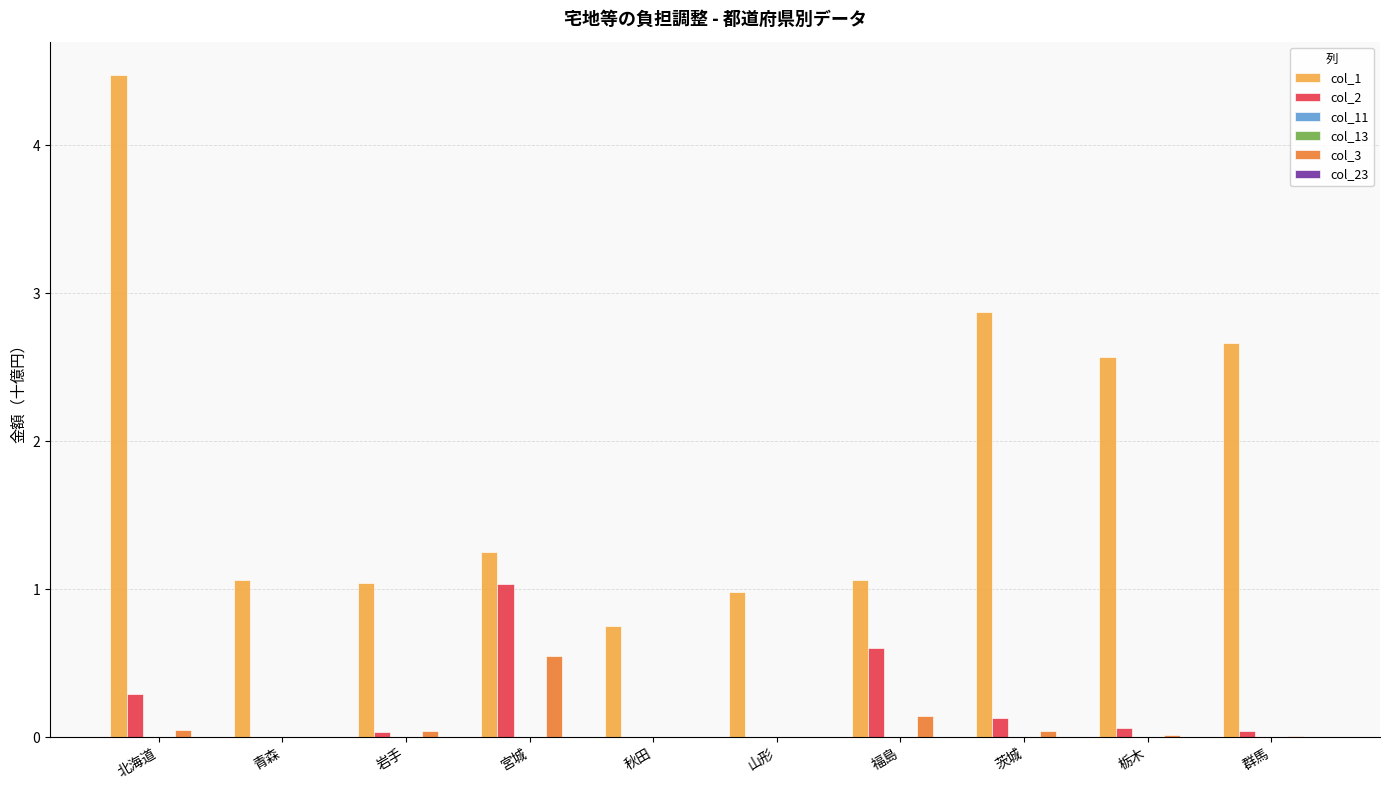

At which category does the chart reach its peak across all series?

北海道